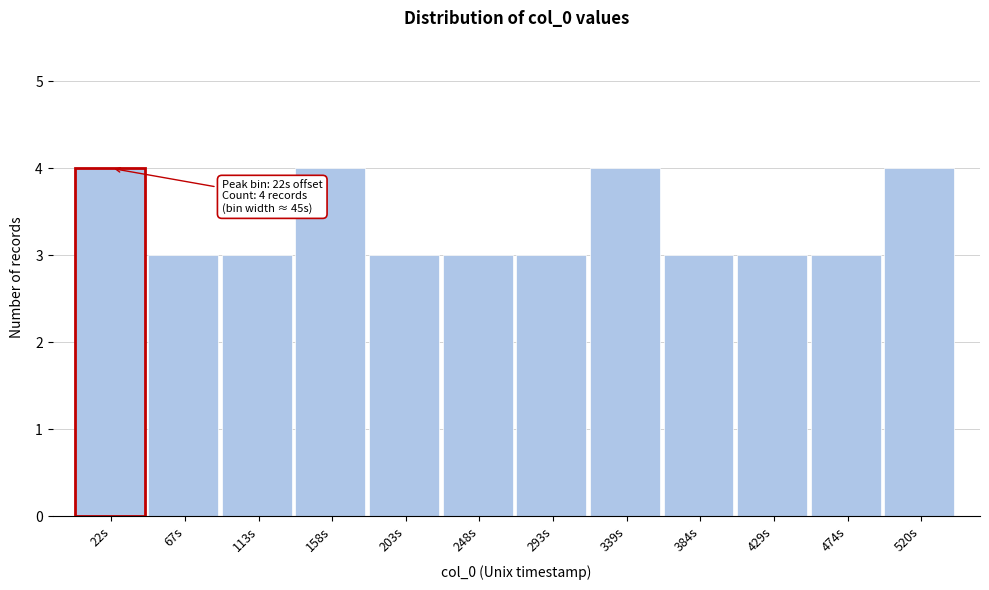

Reading right to left, transcribe all the data shown in this chart.

520s=4	474s=3	429s=3	384s=3	339s=4	293s=3	248s=3	203s=3	158s=4	113s=3	67s=3	22s=4